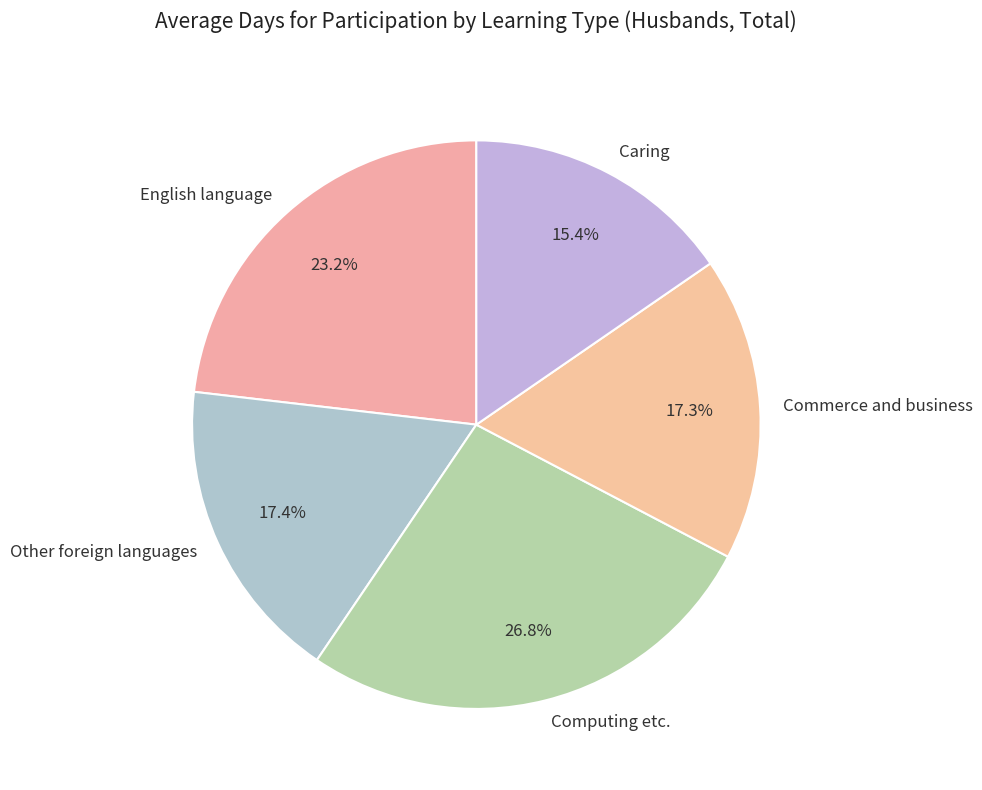

To the nearest percent, what is the combined percentage of Other foreign languages and Computing etc.?

44%